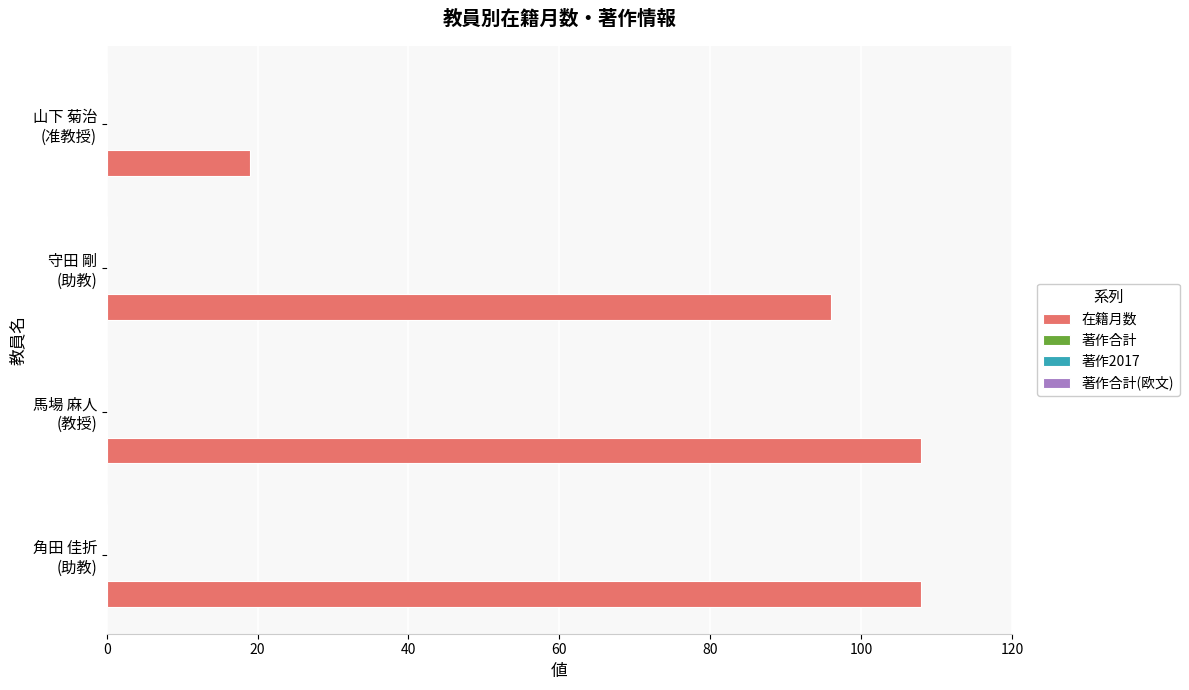

How many bars are there in total?

4